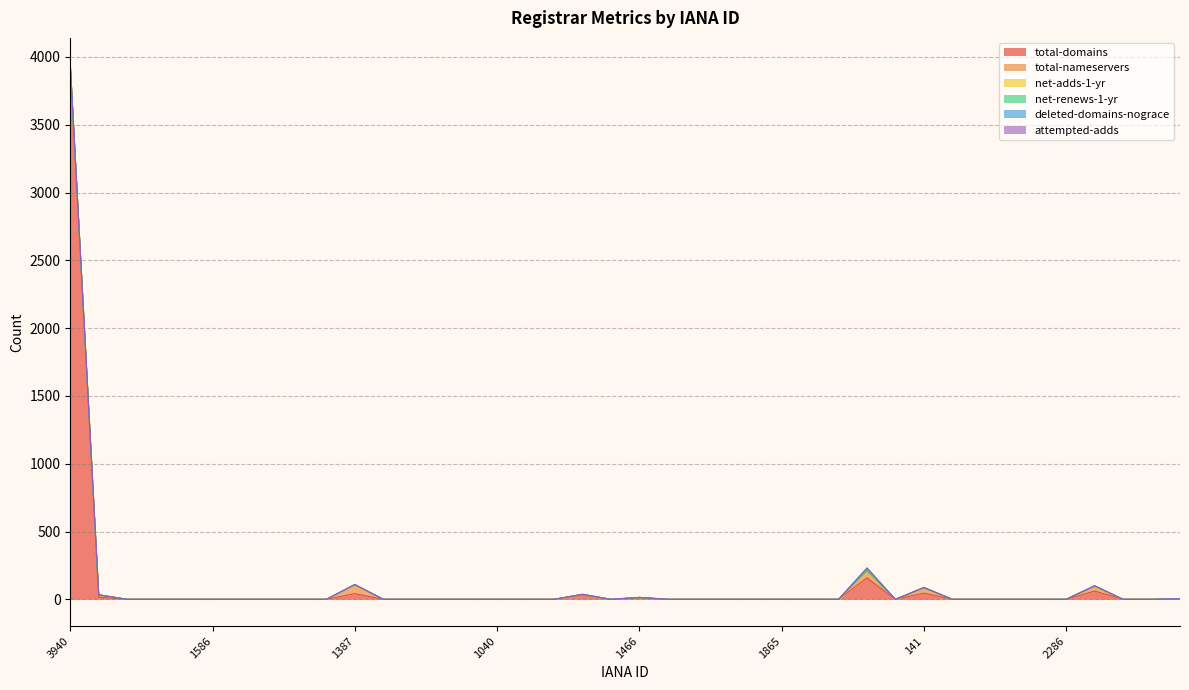

Reading right to left, transcribe all the data shown in this chart.

total-domains: 111=1	1725=0	1436=0	886=61	2286=0	13=0	1864=0	1443=0	1619=0	141=46	3959=0	609=158	3871=0	2906=0	1865=0	1337=0	638=0	3939=0	78=0	1466=11	1638=0	1531=31	1651=0	1559=0	1040=0	601=0	1465=0	1750=0	1132=0	1387=42	1601=0	1600=0	818=0	3903=0	1586=0	9995=0	3973=0	664=0	1151=16	3940=3940
total-nameservers: 111=3	1725=0	1436=0	886=37	2286=0	13=0	1864=0	1443=0	1619=0	141=38	3959=0	609=52	3871=0	2906=0	1865=0	1337=0	638=0	3939=0	78=0	1466=3	1638=0	1531=5	1651=0	1559=0	1040=0	601=0	1465=0	1750=0	1132=0	1387=64	1601=0	1600=0	818=0	3903=0	1586=0	9995=0	3973=0	664=0	1151=17	3940=1
net-adds-1-yr: 111=0	1725=0	1436=0	886=0	2286=0	13=0	1864=0	1443=0	1619=0	141=1	3959=0	609=3	3871=0	2906=0	1865=0	1337=0	638=0	3939=0	78=0	1466=0	1638=0	1531=0	1651=0	1559=0	1040=0	601=0	1465=0	1750=0	1132=0	1387=0	1601=0	1600=0	818=0	3903=0	1586=0	9995=0	3973=0	664=0	1151=0	3940=2
net-renews-1-yr: 111=0	1725=0	1436=0	886=0	2286=0	13=0	1864=0	1443=0	1619=0	141=1	3959=0	609=1	3871=0	2906=0	1865=0	1337=0	638=0	3939=0	78=0	1466=0	1638=0	1531=0	1651=0	1559=0	1040=0	601=0	1465=0	1750=0	1132=0	1387=3	1601=0	1600=0	818=0	3903=0	1586=0	9995=0	3973=0	664=0	1151=0	3940=0
deleted-domains-nograce: 111=0	1725=0	1436=0	886=2	2286=0	13=0	1864=0	1443=0	1619=0	141=1	3959=0	609=15	3871=0	2906=0	1865=0	1337=0	638=0	3939=0	78=0	1466=0	1638=0	1531=1	1651=0	1559=0	1040=0	601=0	1465=0	1750=0	1132=0	1387=0	1601=0	1600=0	818=0	3903=0	1586=0	9995=0	3973=0	664=0	1151=0	3940=0
attempted-adds: 111=0	1725=0	1436=0	886=0	2286=0	13=0	1864=0	1443=0	1619=0	141=1	3959=0	609=3	3871=0	2906=0	1865=0	1337=0	638=0	3939=0	78=0	1466=0	1638=0	1531=0	1651=0	1559=0	1040=0	601=0	1465=0	1750=0	1132=0	1387=0	1601=0	1600=0	818=0	3903=0	1586=0	9995=0	3973=0	664=0	1151=0	3940=0